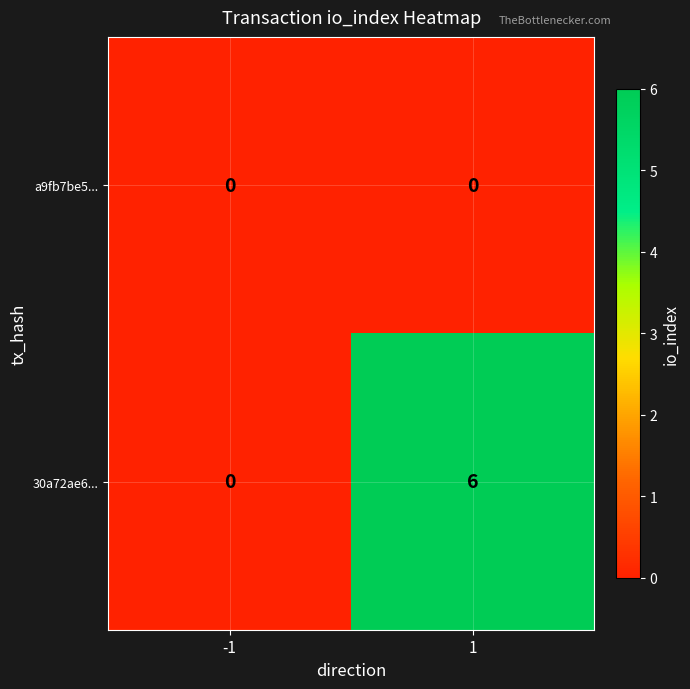

Rank the series by their maximum value, from lowest to highest.

a9fb7be5..., 30a72ae6...